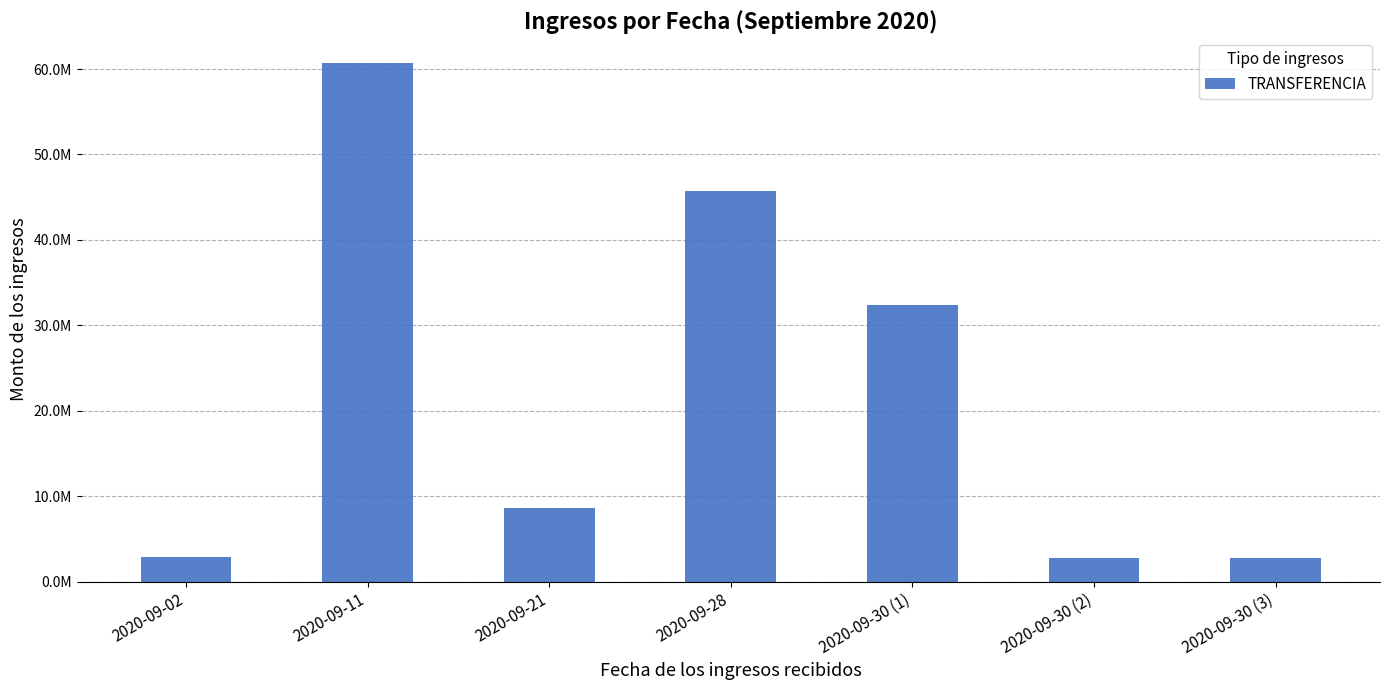

List the labels in order of value, smallest first.

2020-09-30 (3), 2020-09-30 (2), 2020-09-02, 2020-09-21, 2020-09-30 (1), 2020-09-28, 2020-09-11